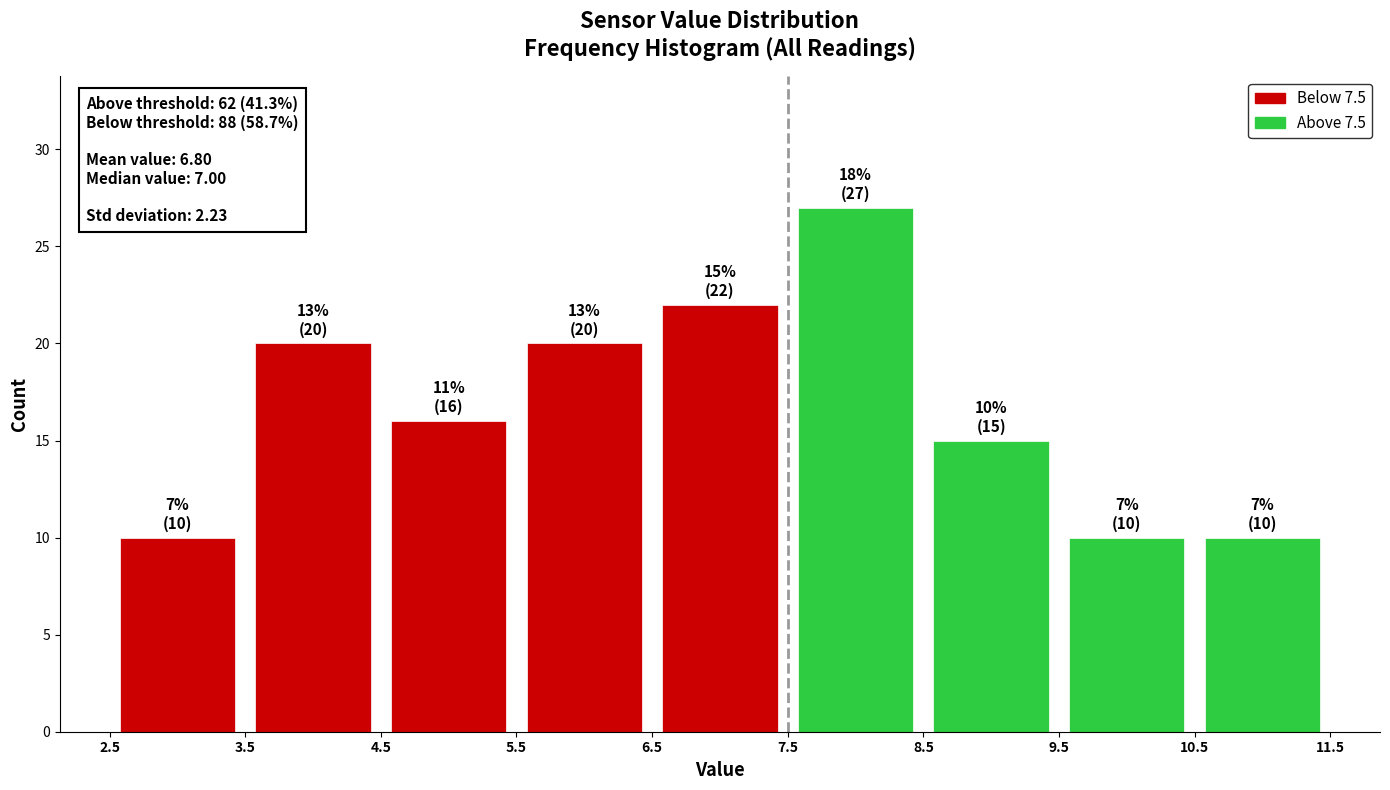

Over which range of the x-axis is the bar tallest?

7.5 to 8.5